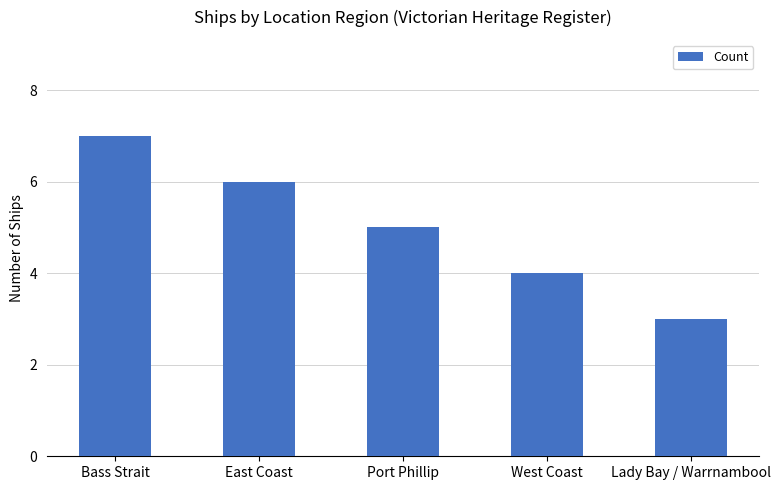

True or false: the data shows 7 at West Coast.

False